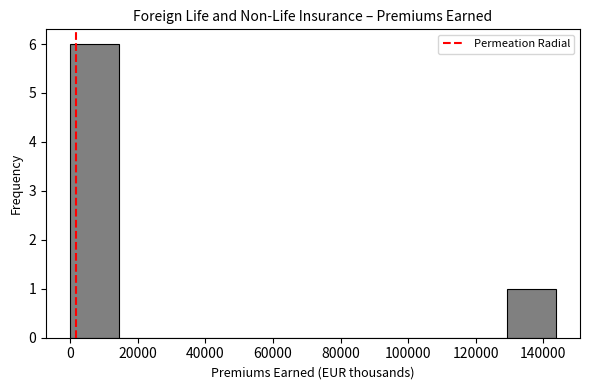

What is the height of the bar covering 0 to 14000 on the x-axis? Neither the bar edges nor the heights are printed on the chart, so give them approximately, as read against the axes.

6